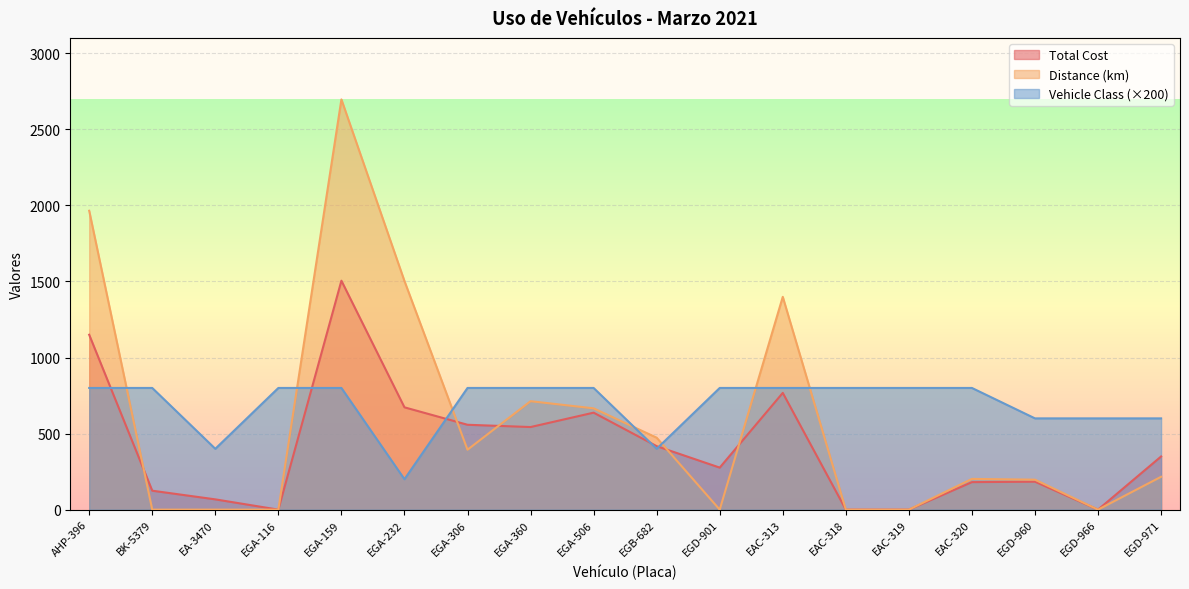

What is the difference between the highest and lowest values at EGA-506?

162.4